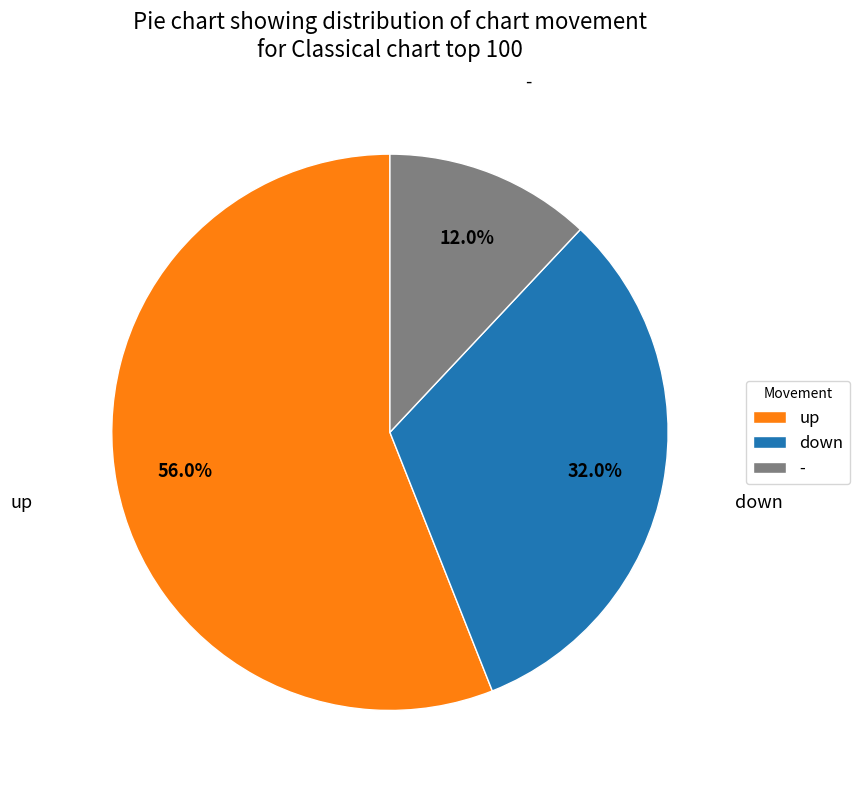

How many segments does this pie chart have?

3